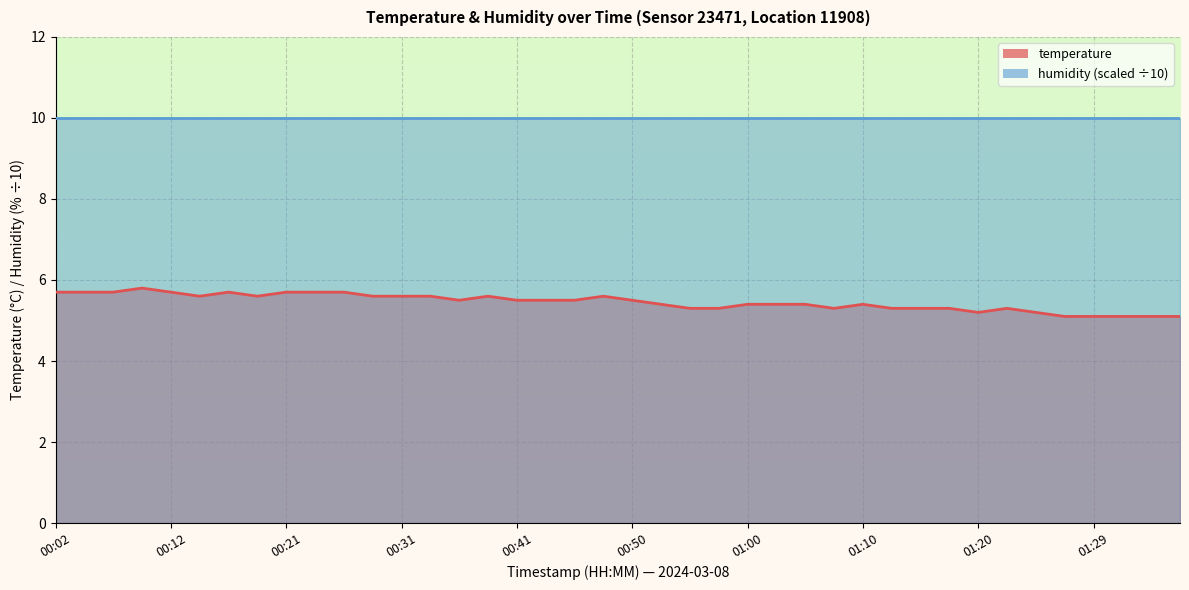

Where is the first local minimum?

00:14